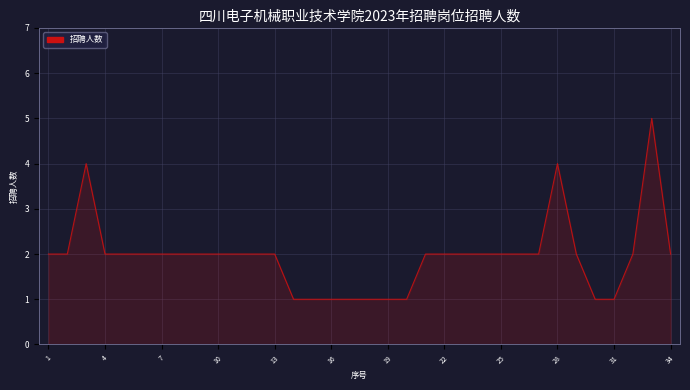

What is the maximum value shown in the chart?

5